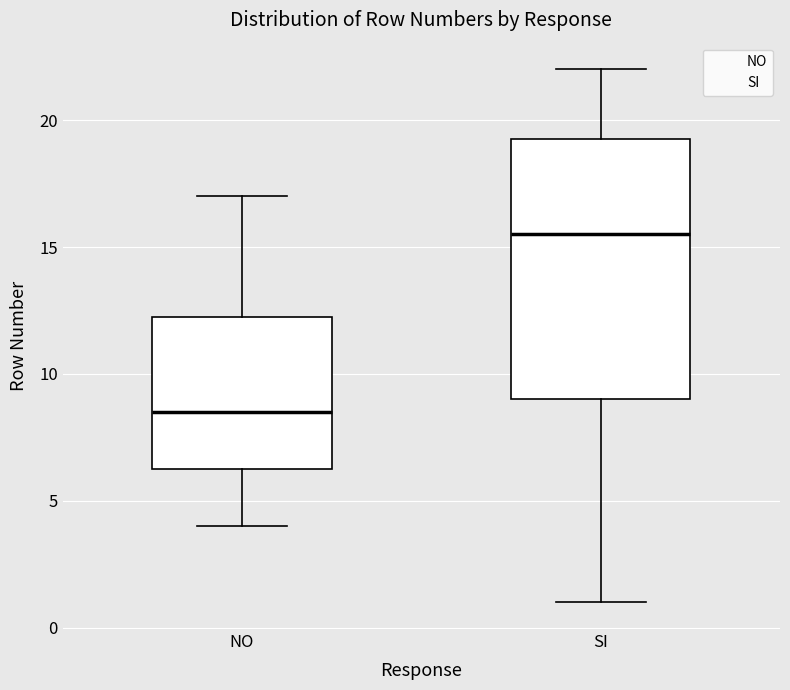

Which box is the tallest, from its lower edge to its upper edge?

SI